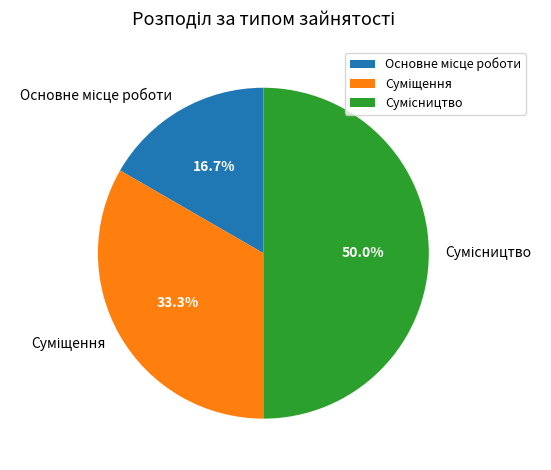

Is Суміщення the majority of the pie?

No